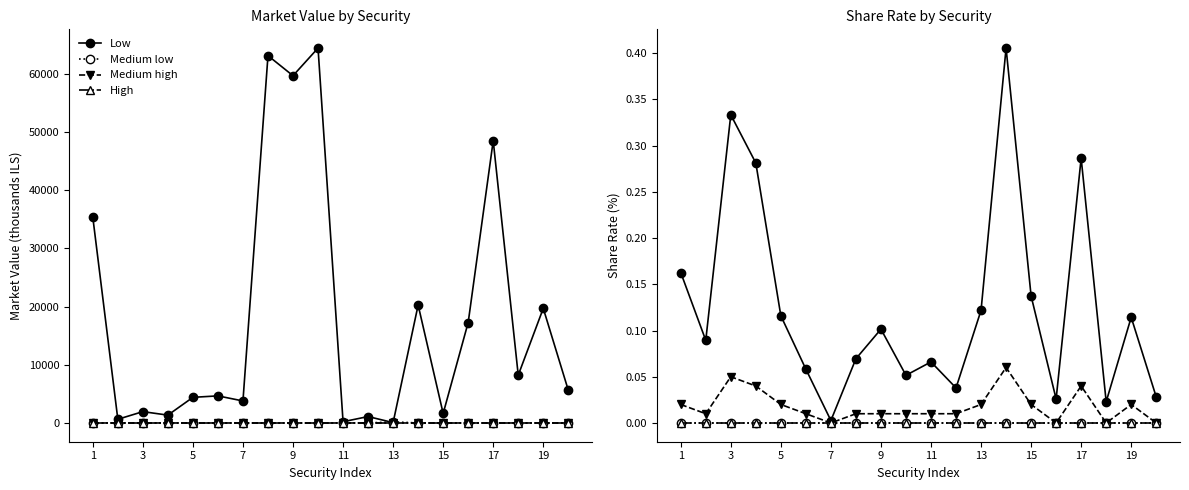

True or false: Medium low and High cross at least once.

False